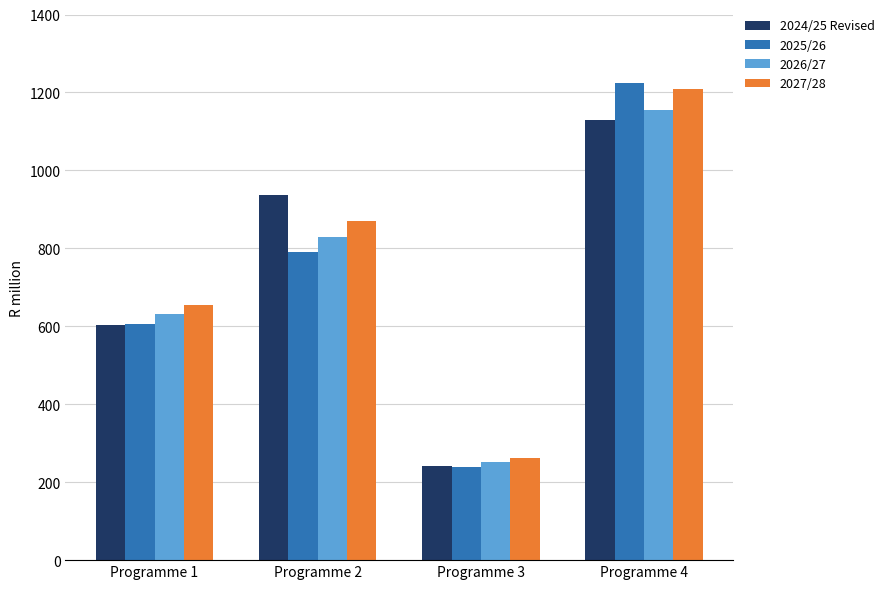

The value of 2026/27 at Programme 2 is 1130.1. True or false?

False